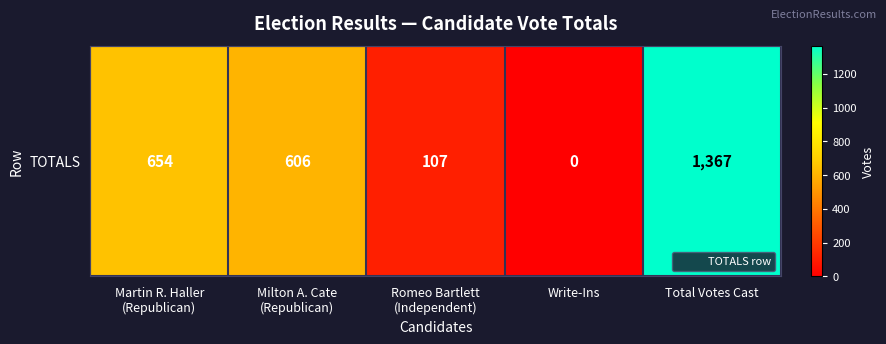

Which has a higher value, Martin R. Haller
(Republican) or Romeo Bartlett
(Independent)?

Martin R. Haller
(Republican)